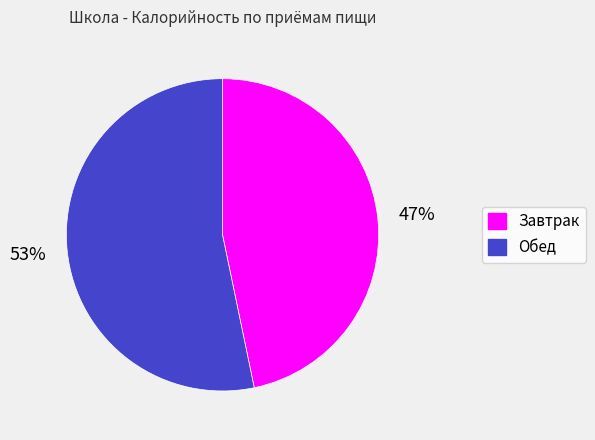

What percentage is the Обед slice, to the nearest percent?

53%